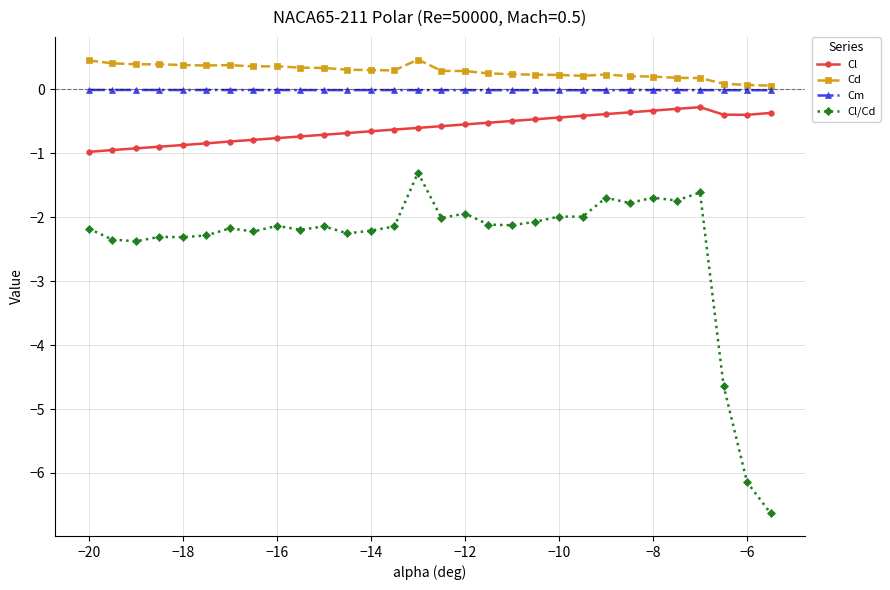

Which series has the widest spread of values?

Cl/Cd